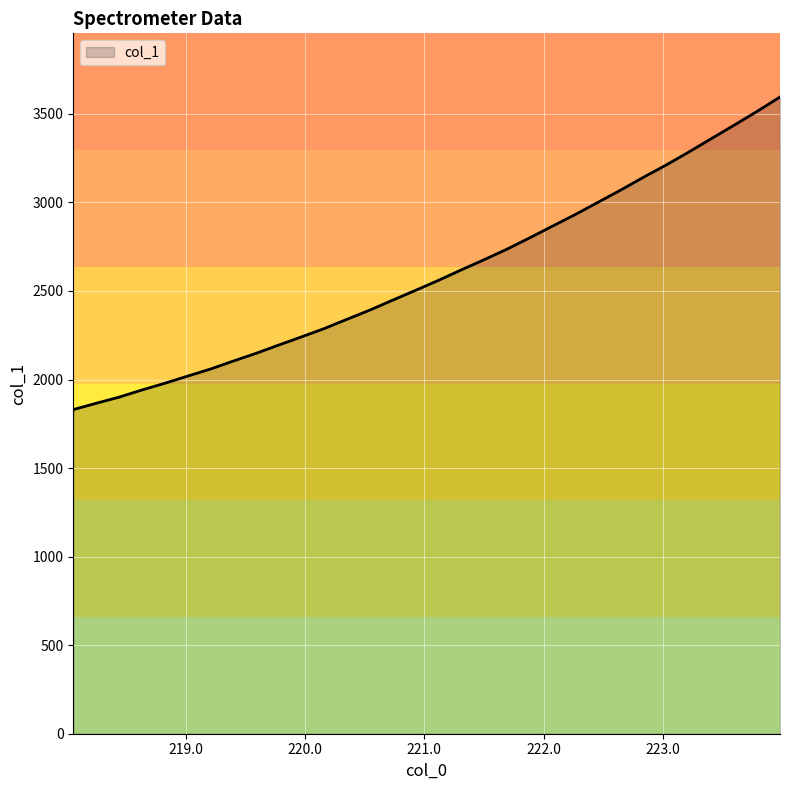

Count the number of values greater than 2559.

16